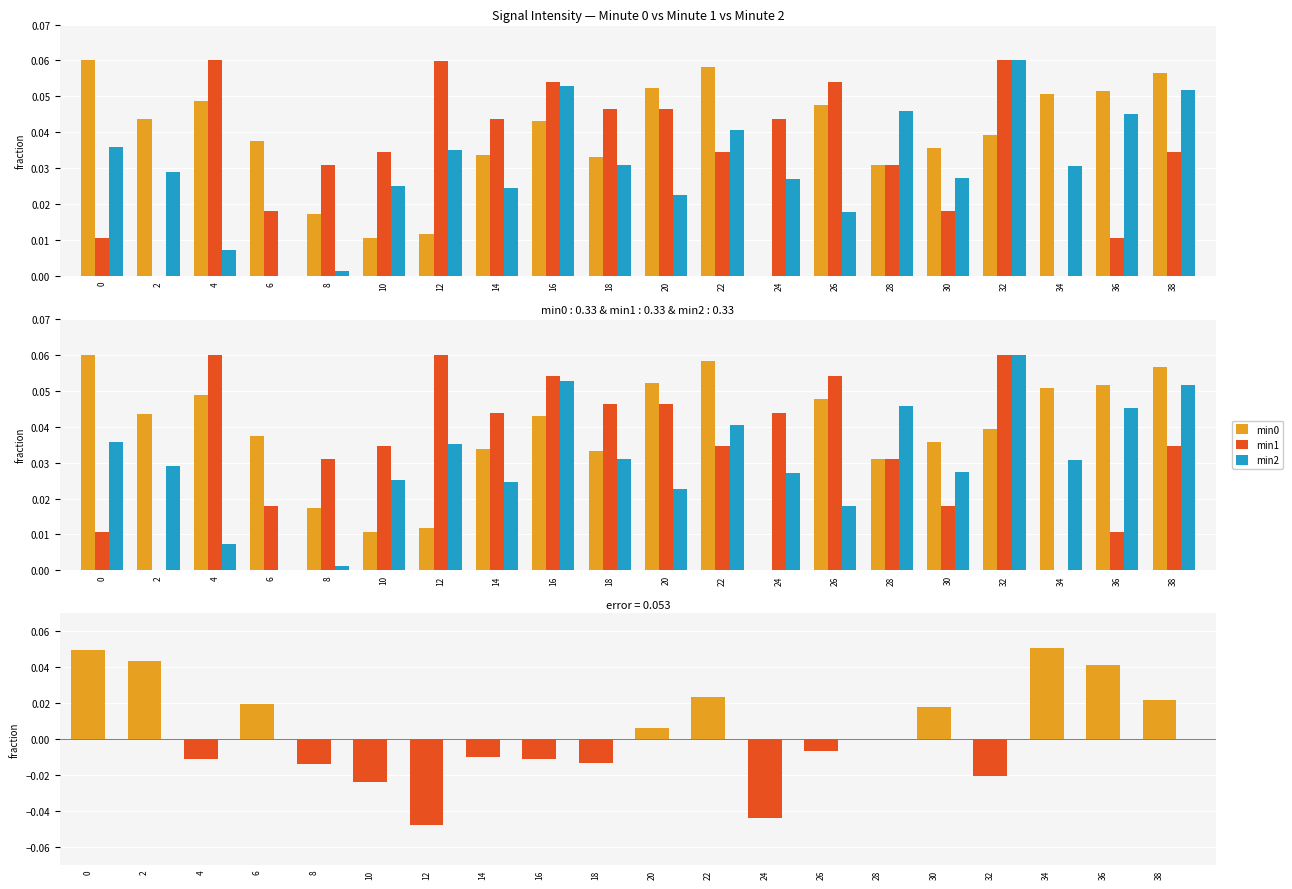

How many positive values does the min1 series have?

18